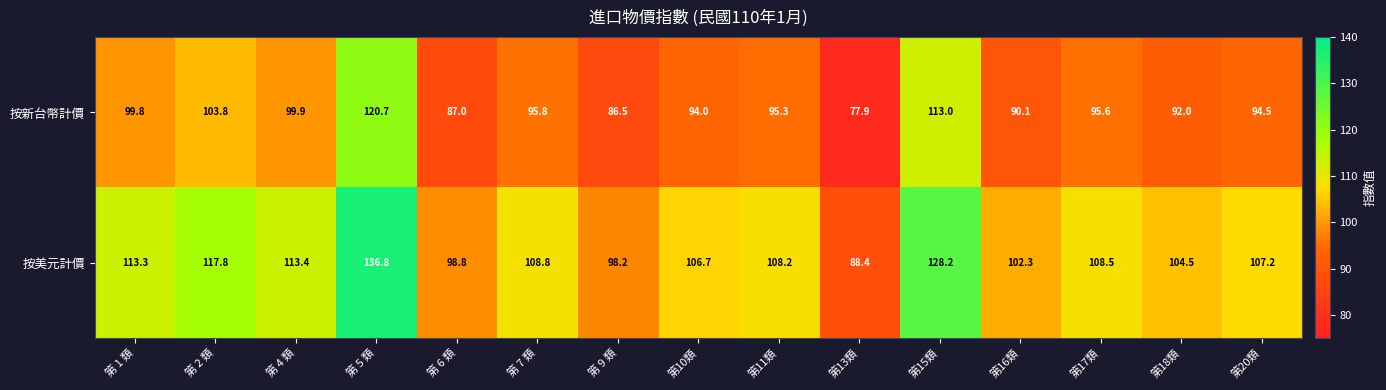

Where is 按美元計價 nearest to the value 112?

第 1 類